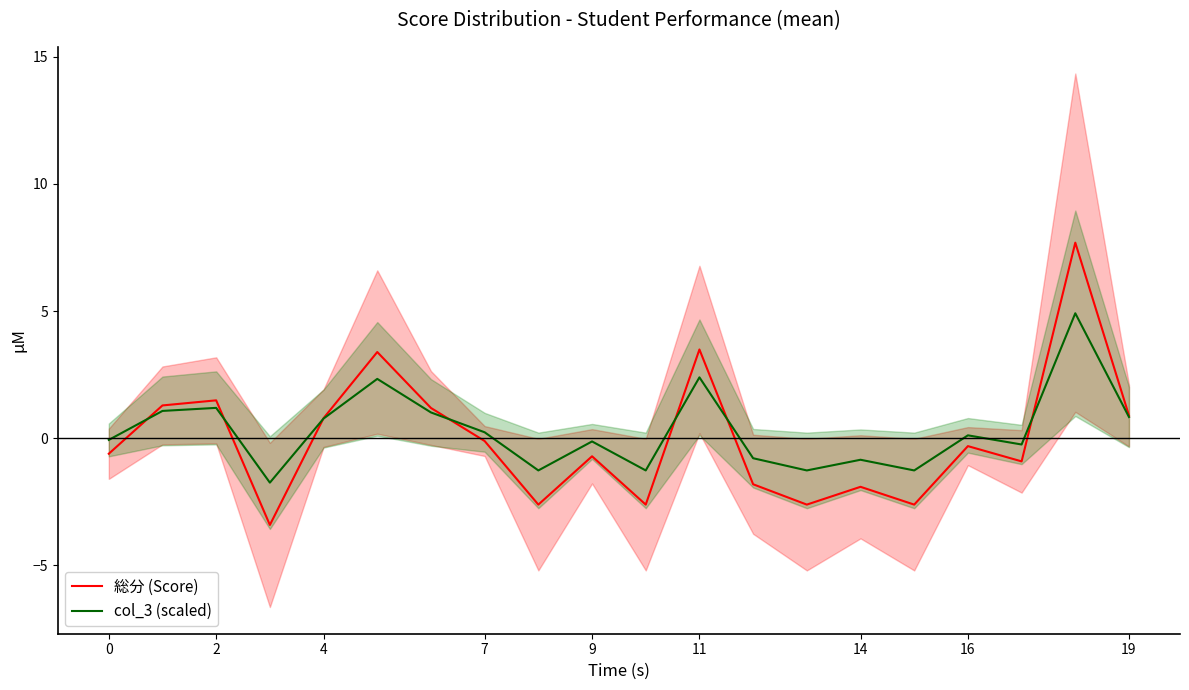

What is the highest value of the col_3 (scaled) series?

4.9